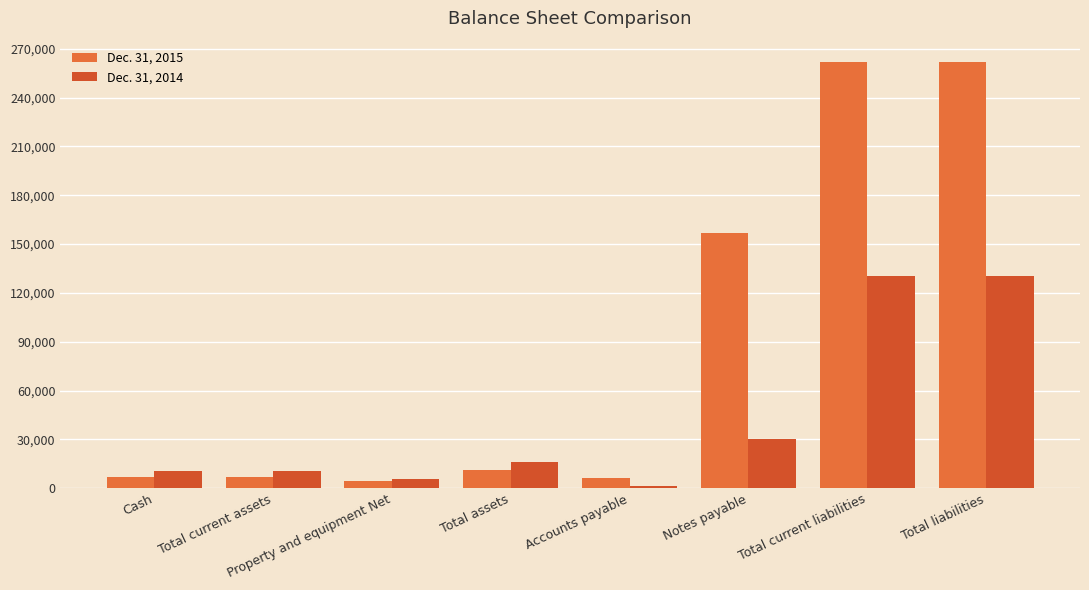

Is it true that Dec. 31, 2014 equals 25990 at Total assets?

False